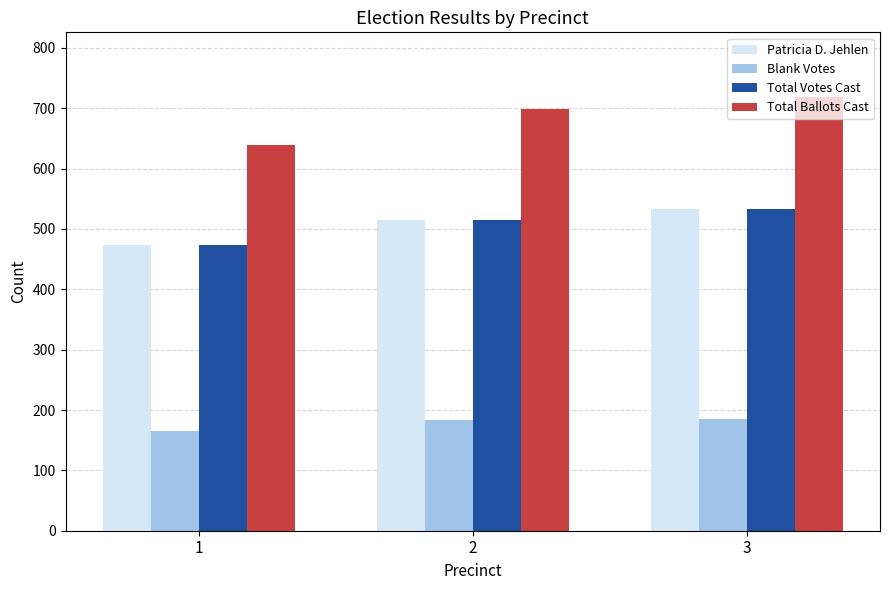

What is the total value across all series at 3?

1969